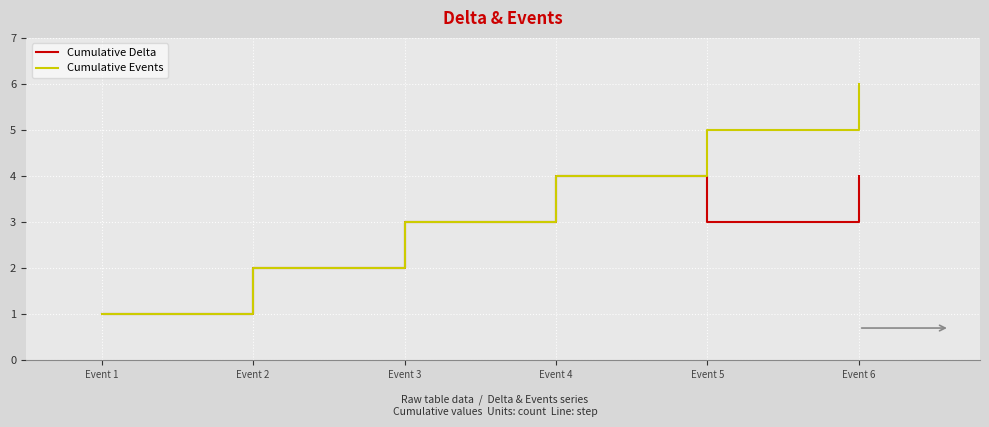

Reading left to right, what are all the values shown in this chart?

Cumulative Delta: 1	2	3	4	3	4
Cumulative Events: 1	2	3	4	5	6